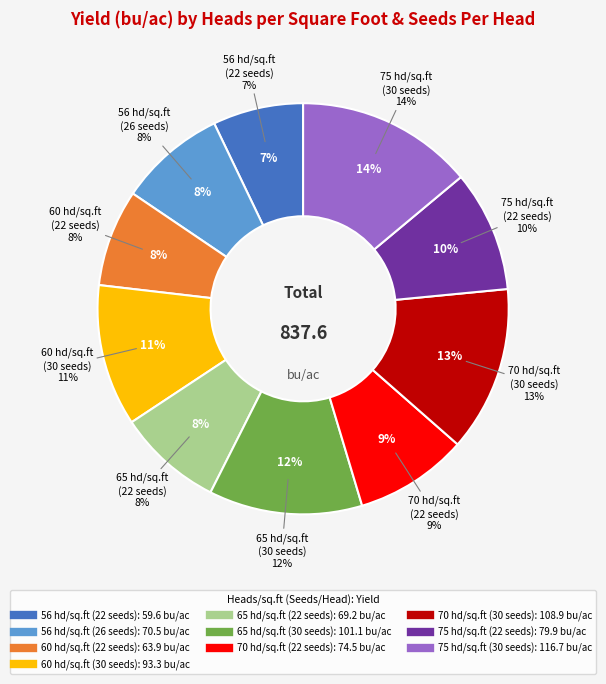

What is the smallest slice in the pie chart?

56